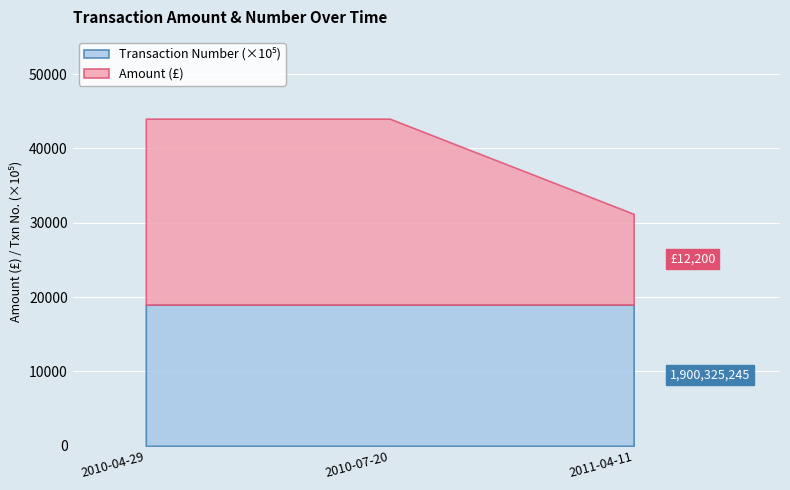

What is the label of the 2nd point from the right?

2010-07-20